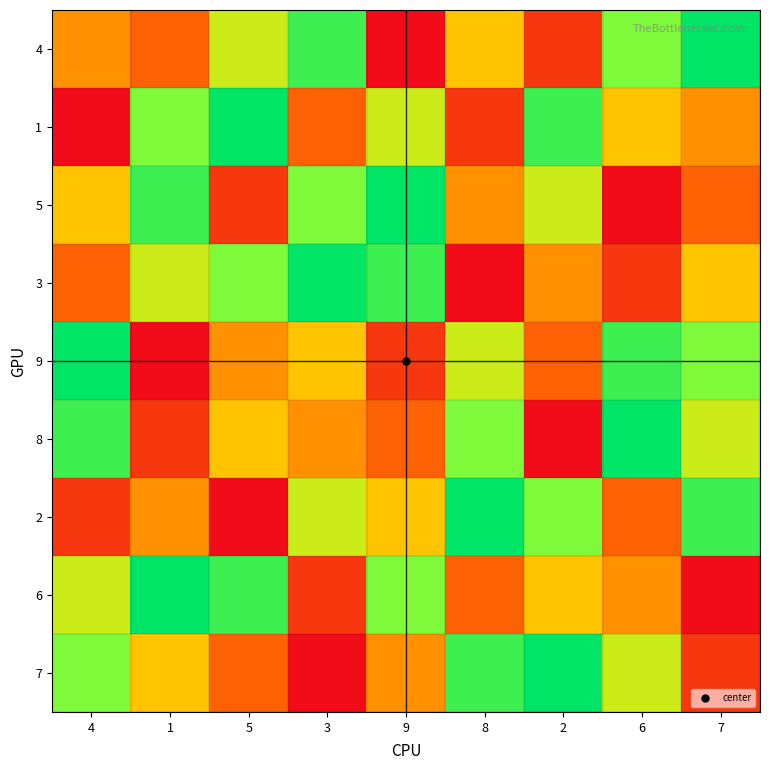

At which category is the sum across all series the highest?

4